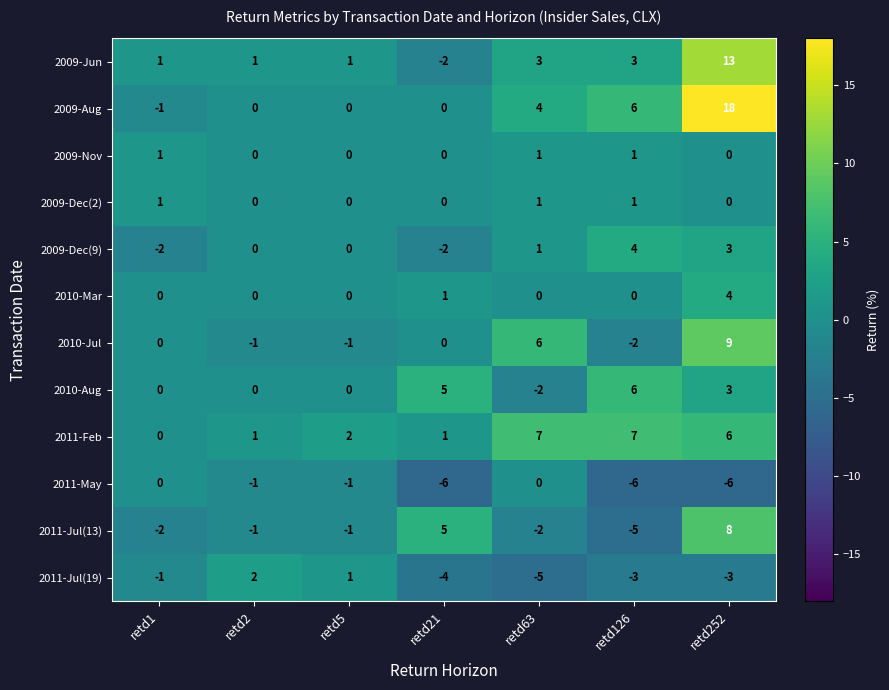

Is it true that 2009-Jun equals 1 at retd1?

True